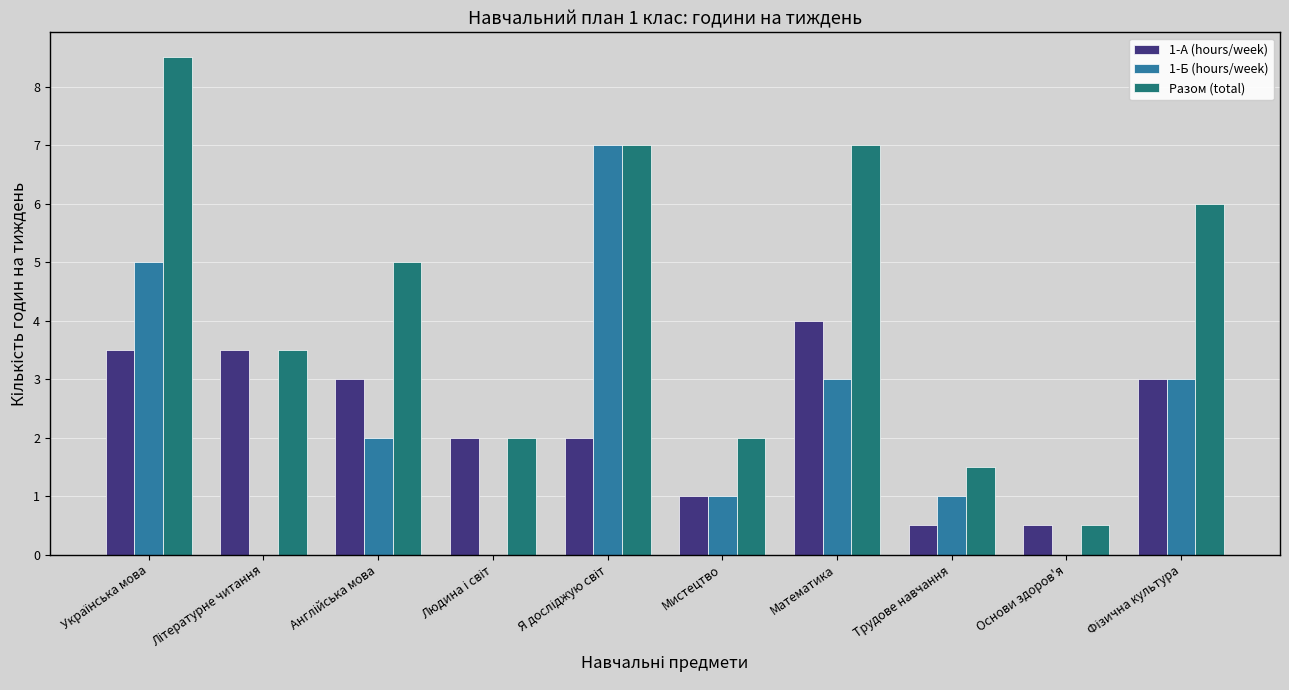

Is it true that 1-Б (hours/week) equals 0.3 at Трудове навчання?

False